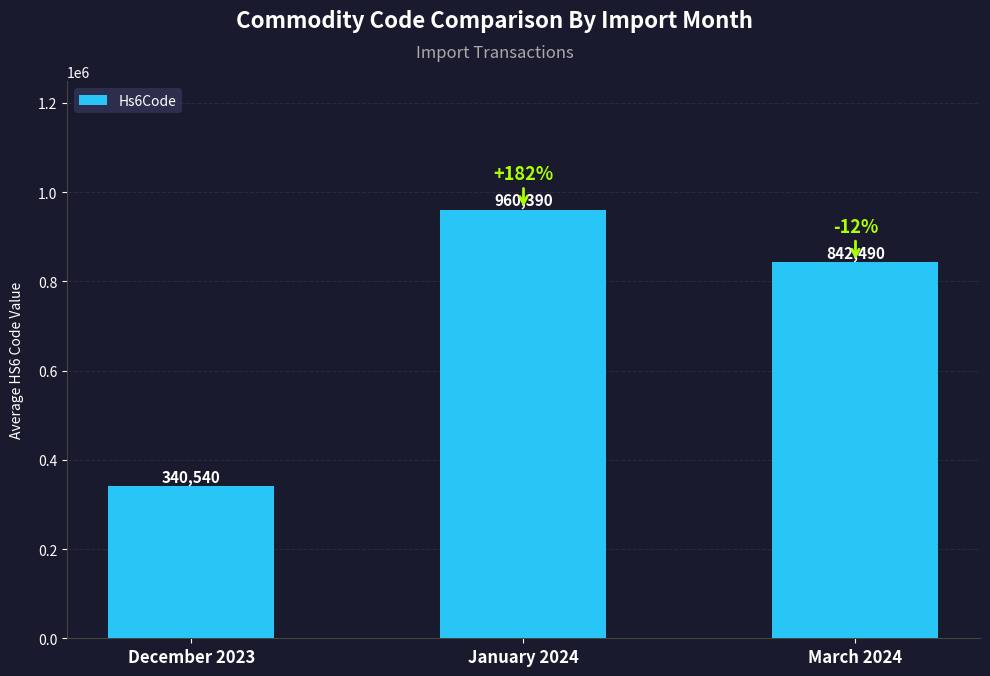

List the labels in order of value, smallest first.

December 2023, March 2024, January 2024